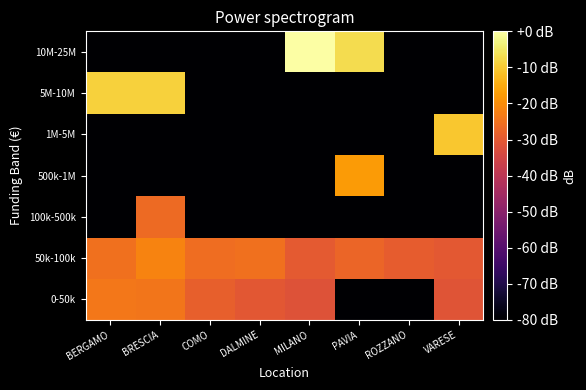

Between BRESCIA and BERGAMO, which is larger?

BERGAMO